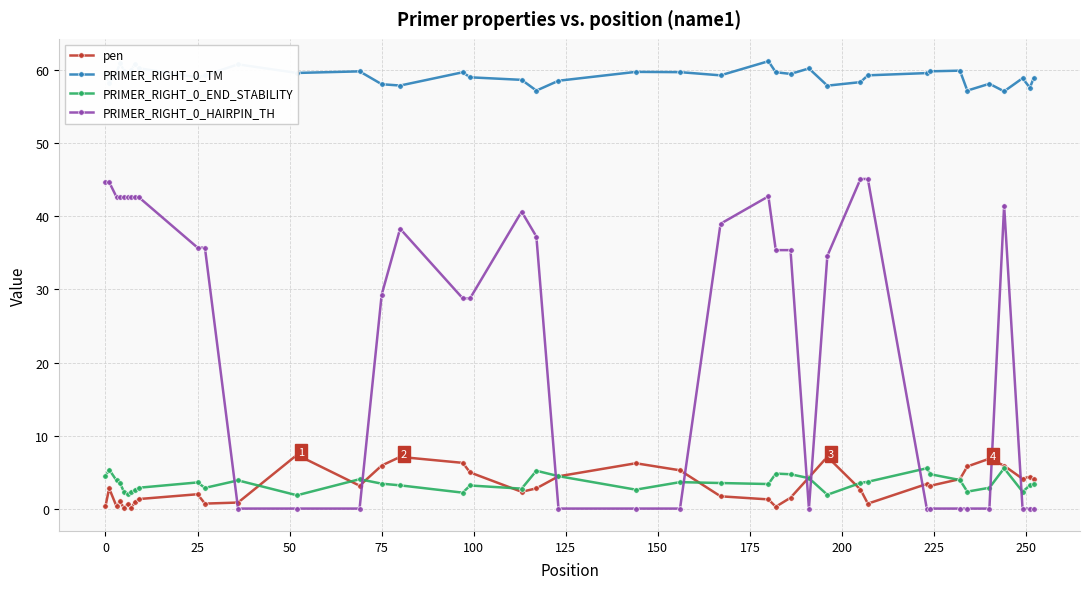

True or false: PRIMER_RIGHT_0_TM and PRIMER_RIGHT_0_HAIRPIN_TH intersect in this chart.

False